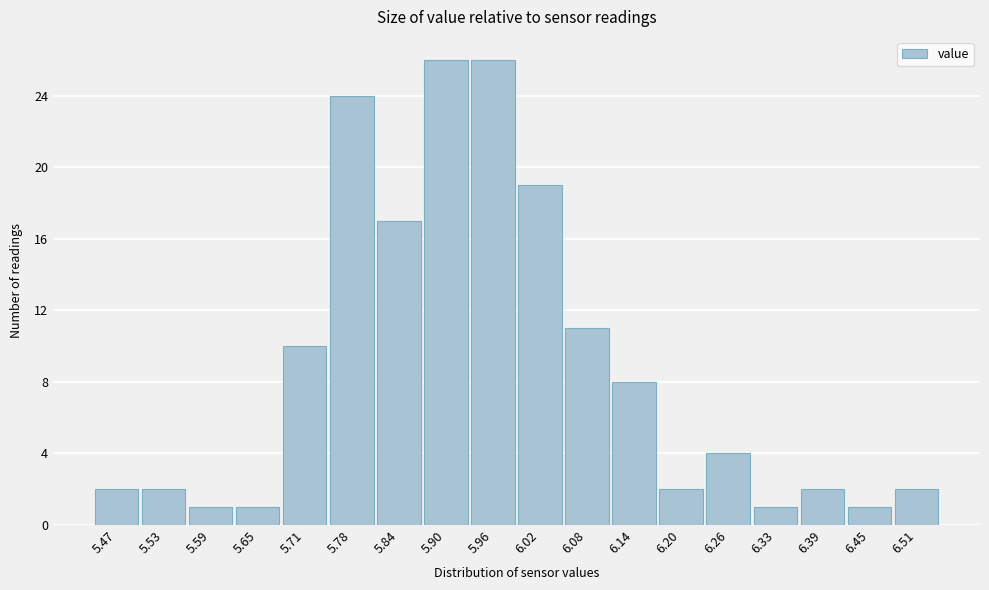

Reading left to right, what are all the values shown in this chart?

5.47=2	5.53=2	5.59=1	5.65=1	5.71=10	5.78=24	5.84=17	5.90=26	5.96=26	6.02=19	6.08=11	6.14=8	6.20=2	6.26=4	6.33=1	6.39=2	6.45=1	6.51=2